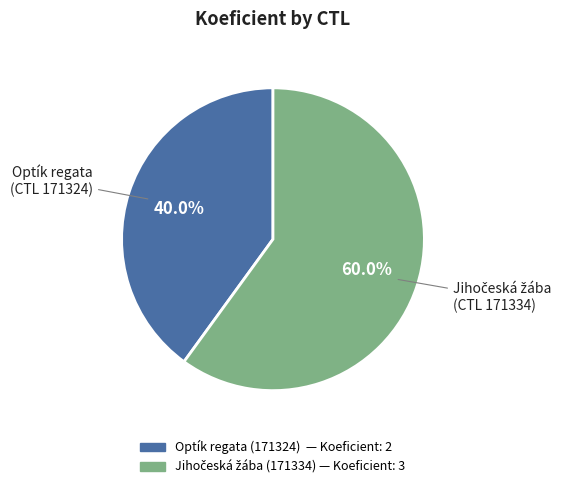

Does any single category account for the majority?

Yes